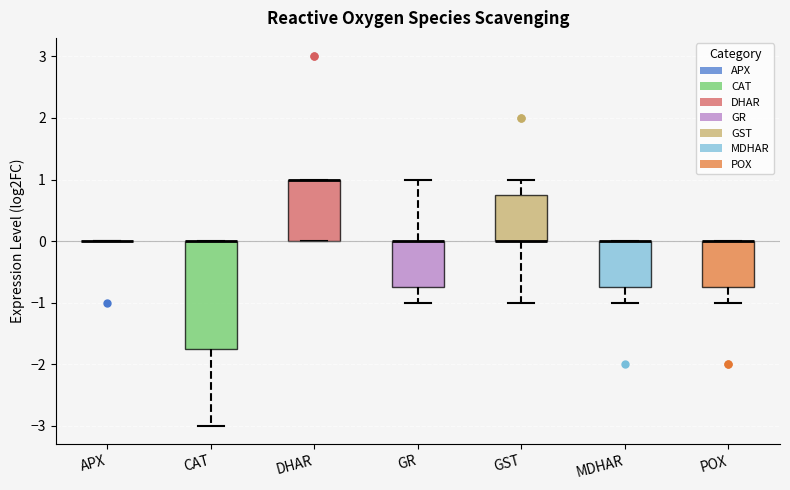

Reading left to right, transcribe this box plot: for each box, give where its median line is, the range the box spans, and where its two whiskers end, as read against the y-axis. The values are not printed on the chart, so give them approximately, as read against the axis.

APX: box collapsed to a line at 0.0, whiskers 0.0 to 0.0
CAT: median 0.0 (drawn on the box's upper edge), box -1.7 to 0.0, whiskers -3.0 to 0.0
DHAR: median 1.0 (drawn on the box's upper edge), box 0.0 to 1.0, whiskers 0.0 to 1.0
GR: median 0.0 (drawn on the box's upper edge), box -0.7 to 0.0, whiskers -1.0 to 1.0
GST: median 0.0 (drawn on the box's lower edge), box 0.0 to 0.8, whiskers -1.0 to 1.0
MDHAR: median 0.0 (drawn on the box's upper edge), box -0.7 to 0.0, whiskers -1.0 to 0.0
POX: median 0.0 (drawn on the box's upper edge), box -0.7 to 0.0, whiskers -1.0 to 0.0